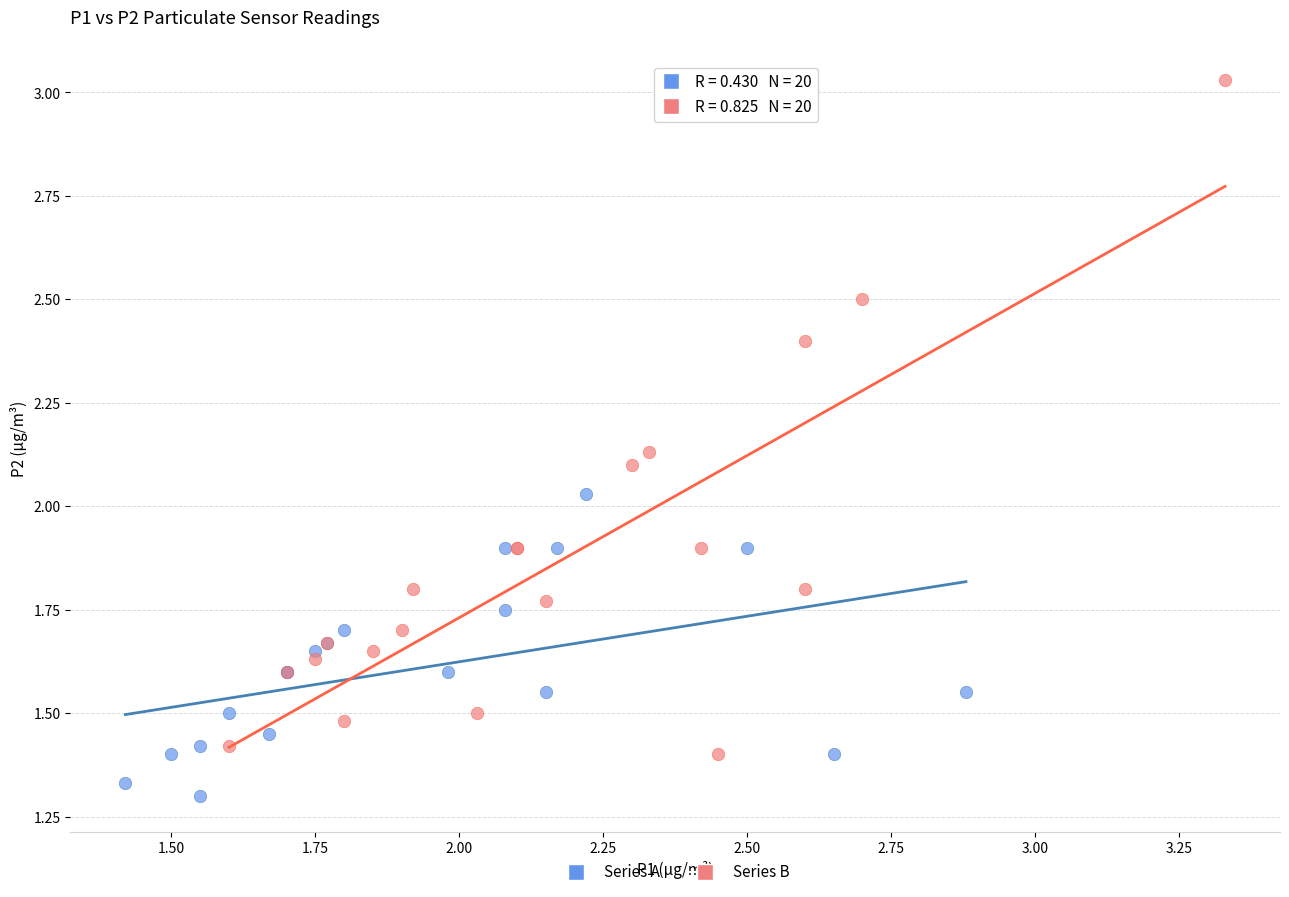

Which series has the widest spread of Y values?

Series B